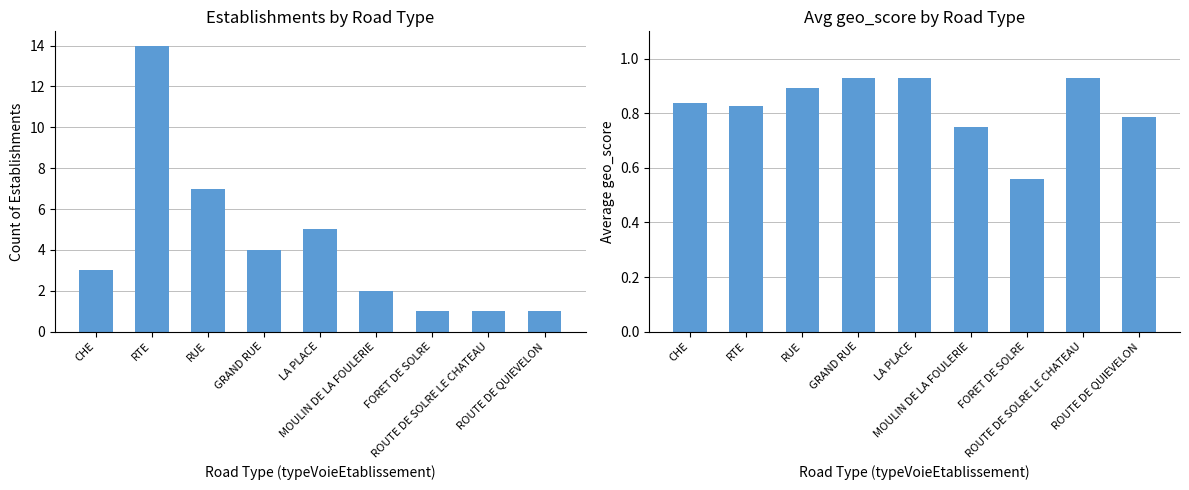

What is the difference between the second highest and second lowest values in the Avg geo_score series?

0.2